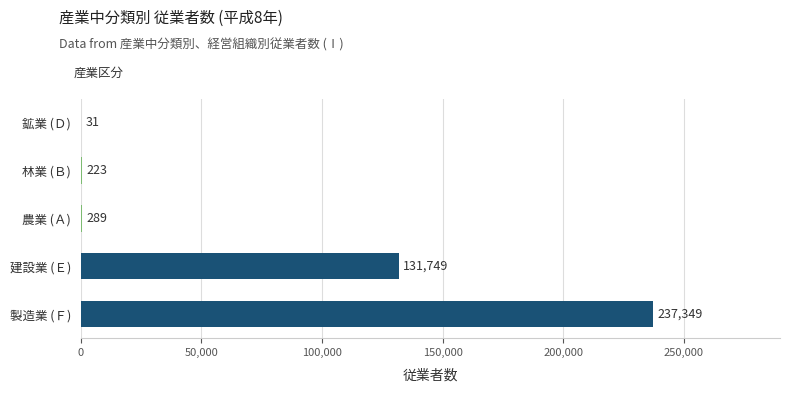

How many categories are shown in the chart?

5